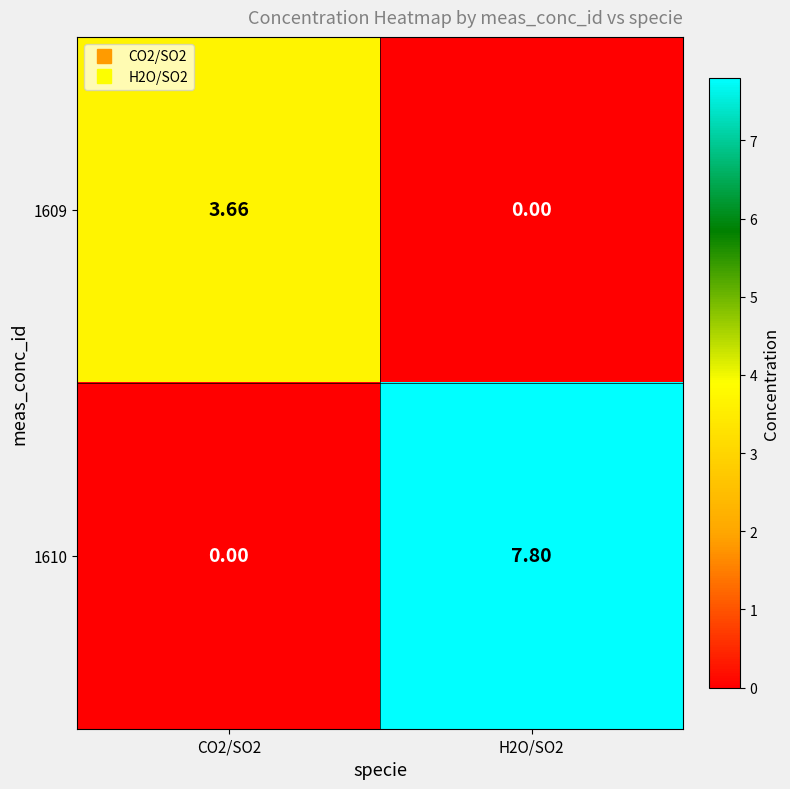

How many values in the 1610 series are below 7?

1